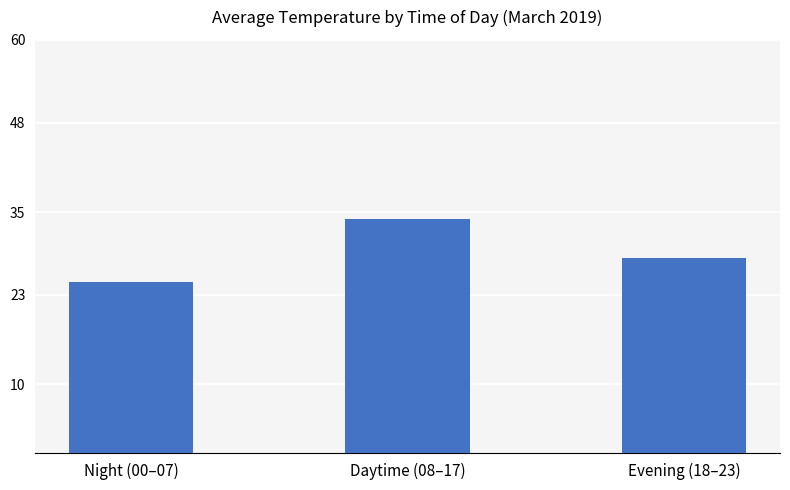

What is the sum of all values?

87.3